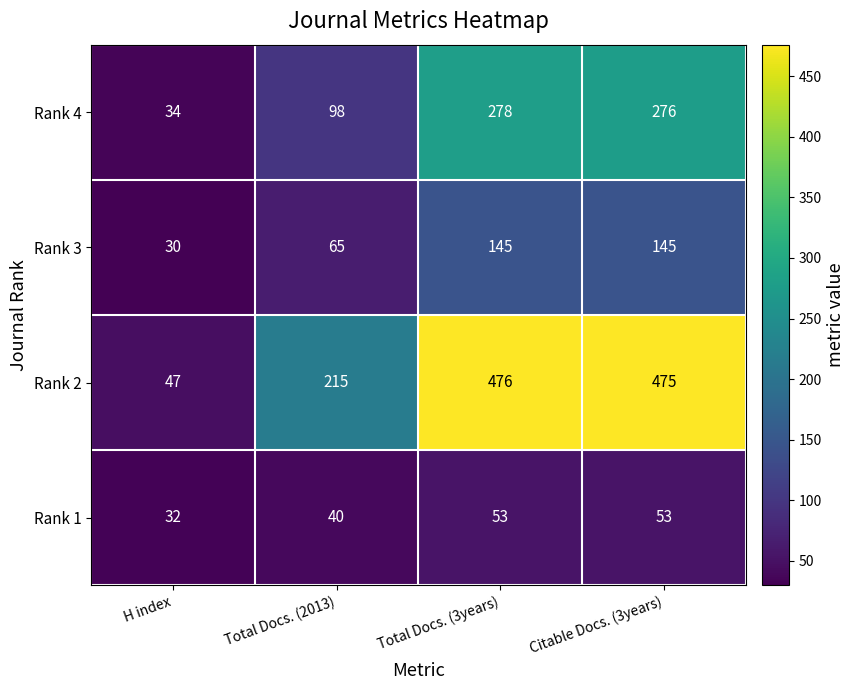

What is the spread (max minus min) of values at Total Docs. (2013)?

175